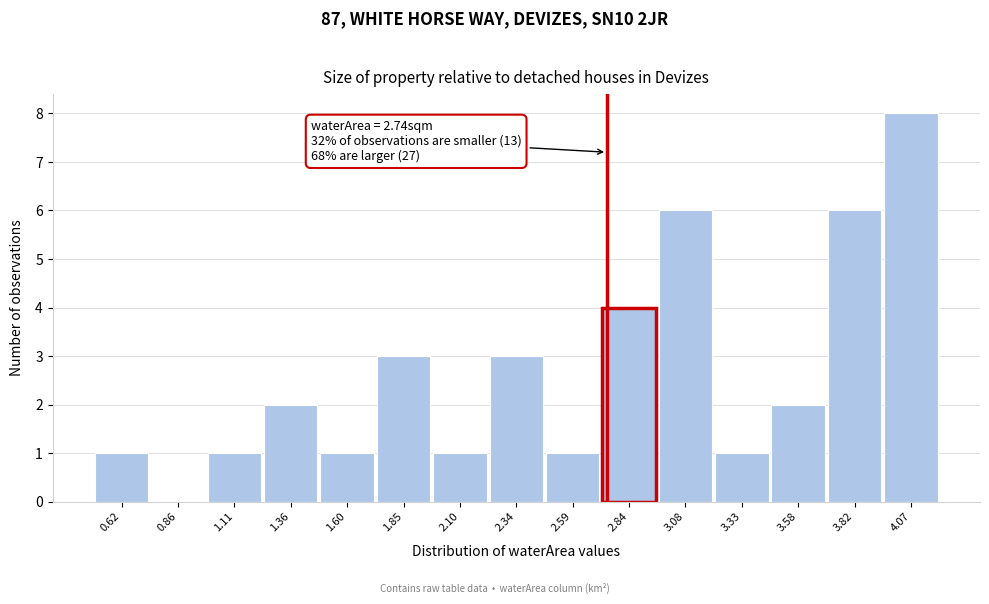

Over which range of the x-axis is the bar tallest?

3.95 to 4.20